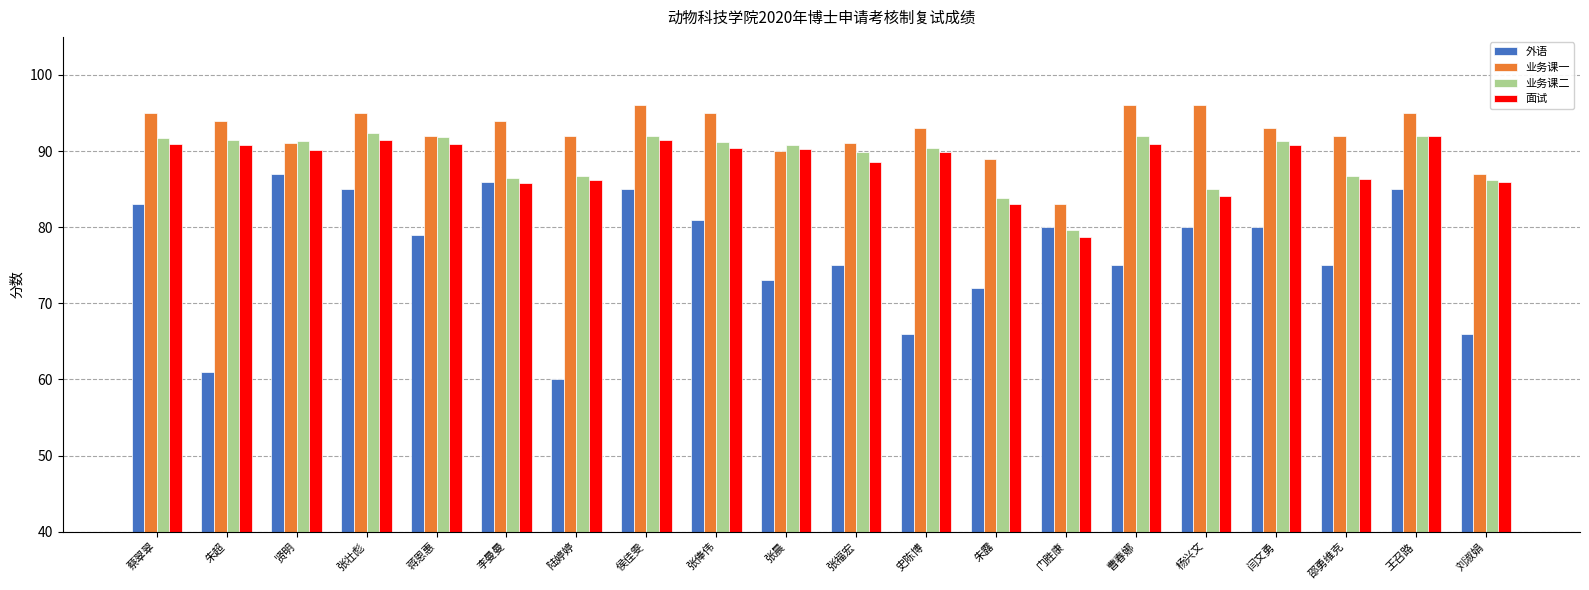

What are all the series names shown in the legend?

外语, 业务课一, 业务课二, 面试